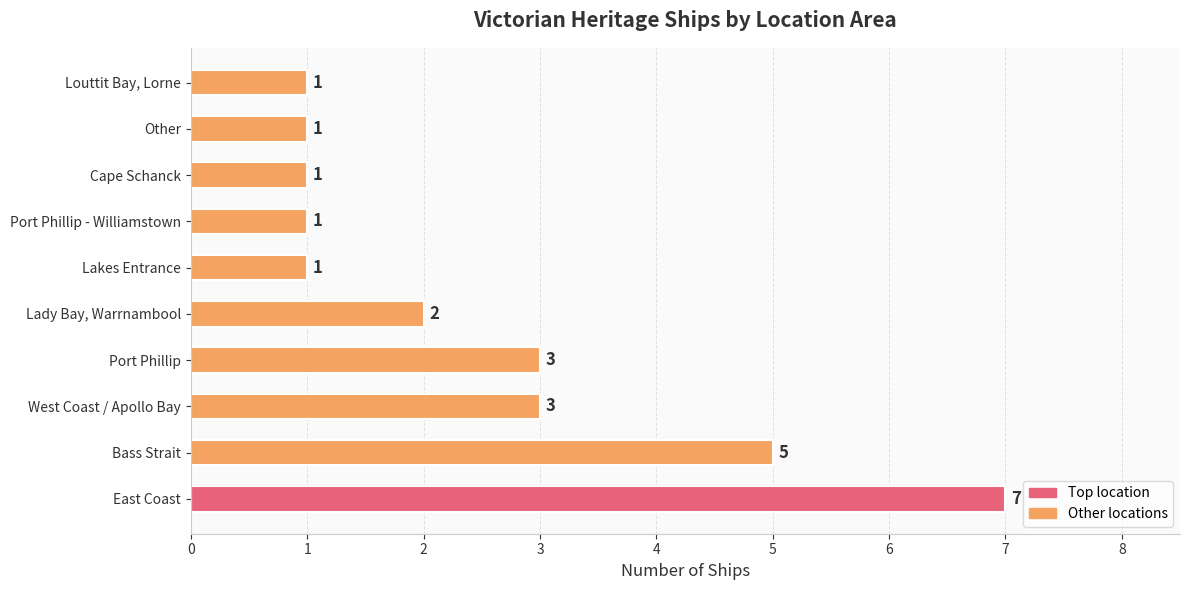

The value at Lakes Entrance is 1. True or false?

True